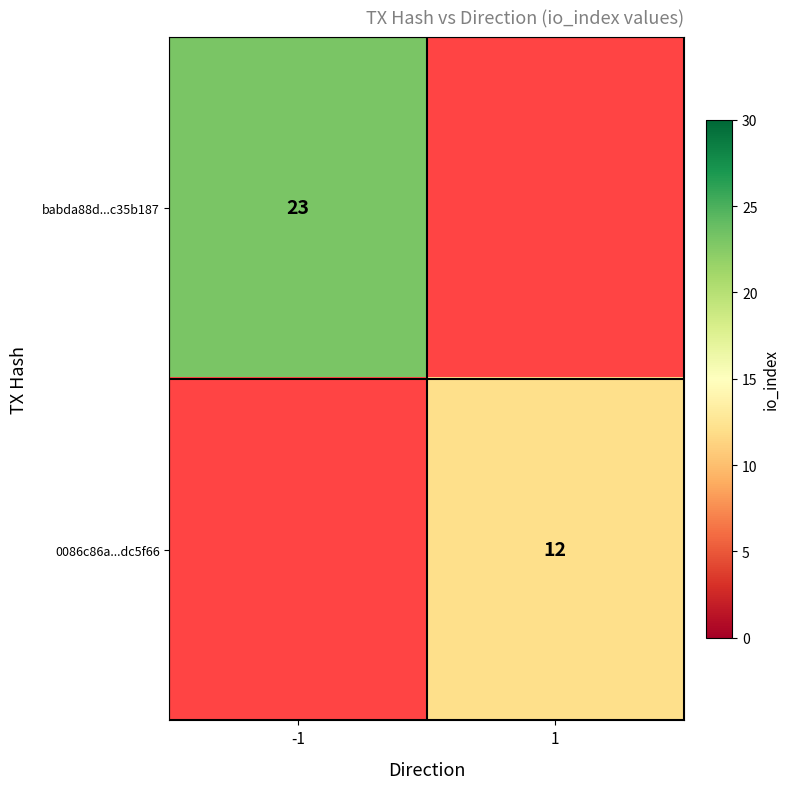

True or false: babda88d...c35b187 has a value of 23 at -1.

True